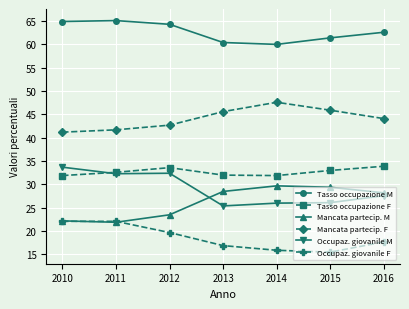

What is the greatest value displayed?

65.1